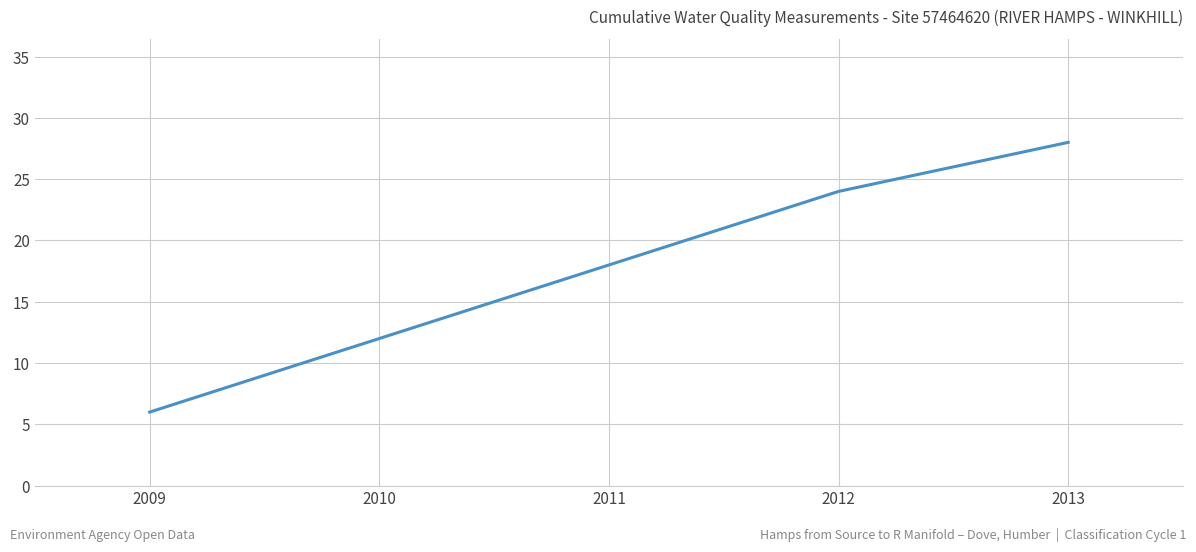

What is the sum of the values at 2013 and 2010?

40